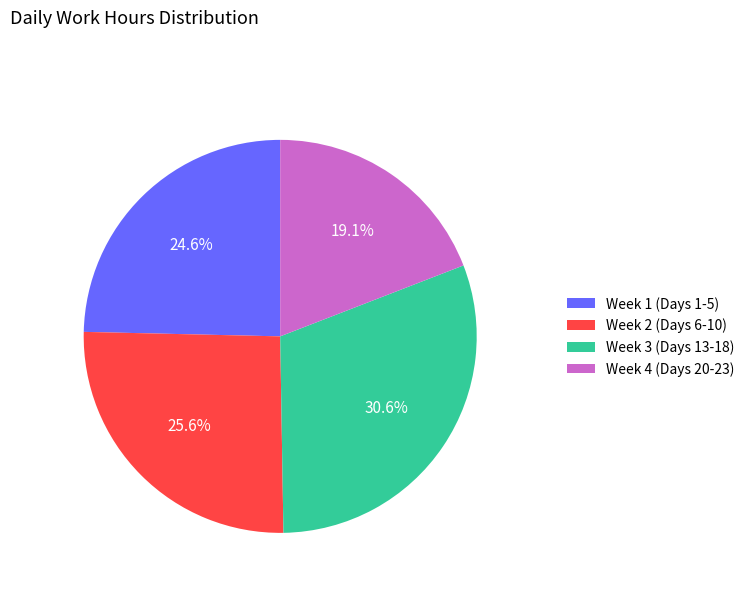

Between Week 3 (Days 13-18) and Week 2 (Days 6-10), which is larger?

Week 3 (Days 13-18)